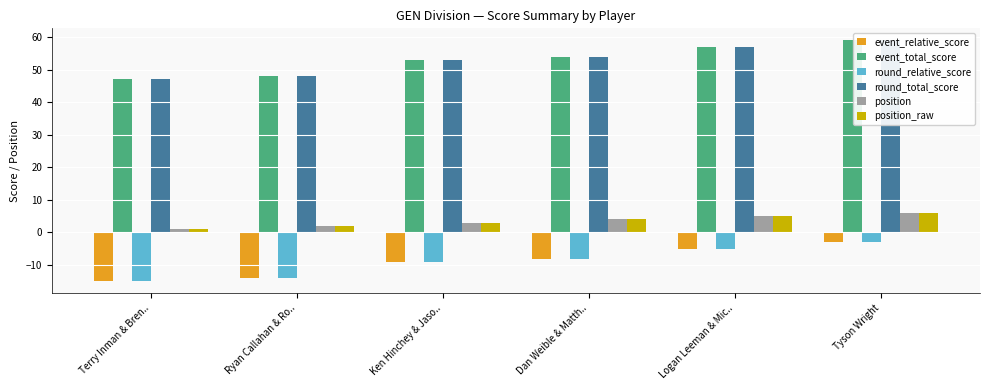

At which category is the sum across all series the highest?

Tyson Wright